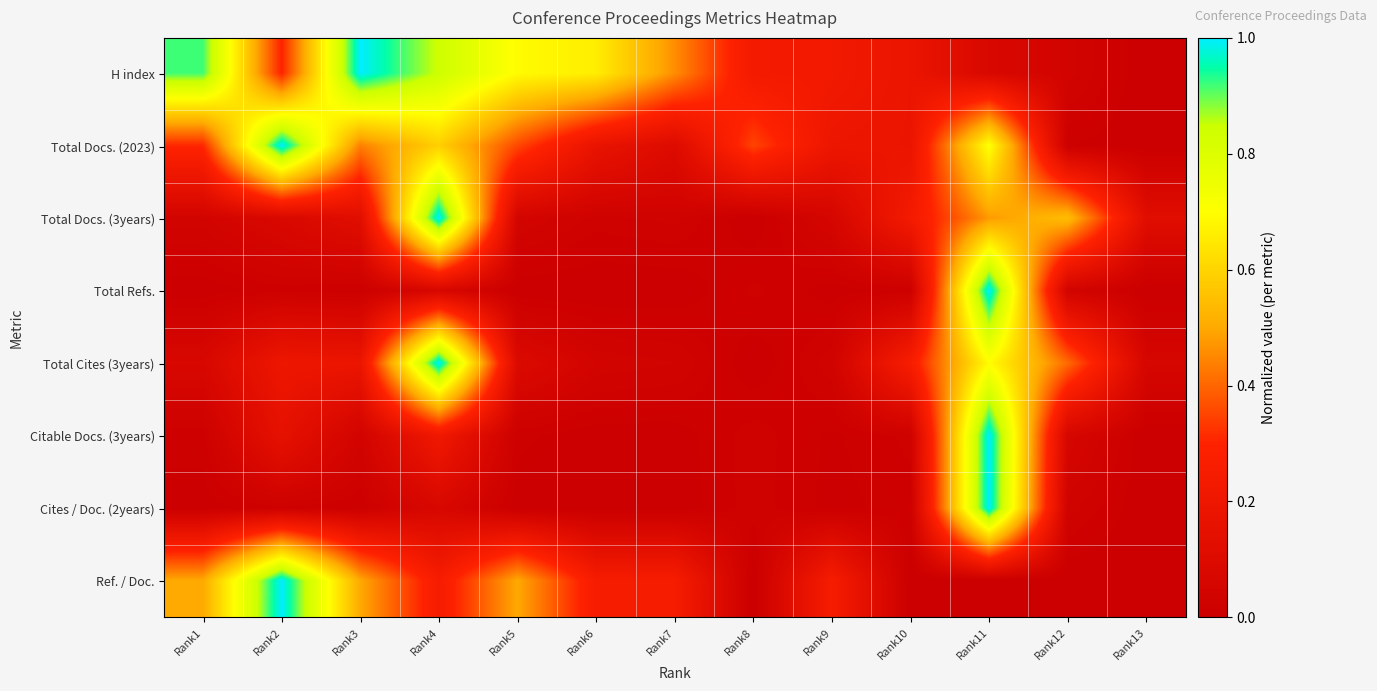

Between Rank9 and Rank10, which is larger?

Rank9